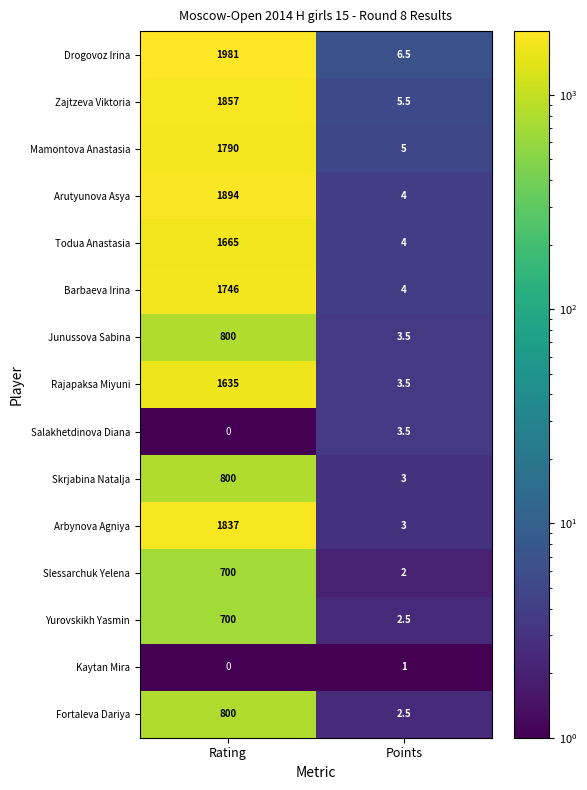

What is the difference between the highest and lowest values at Points?

5.5